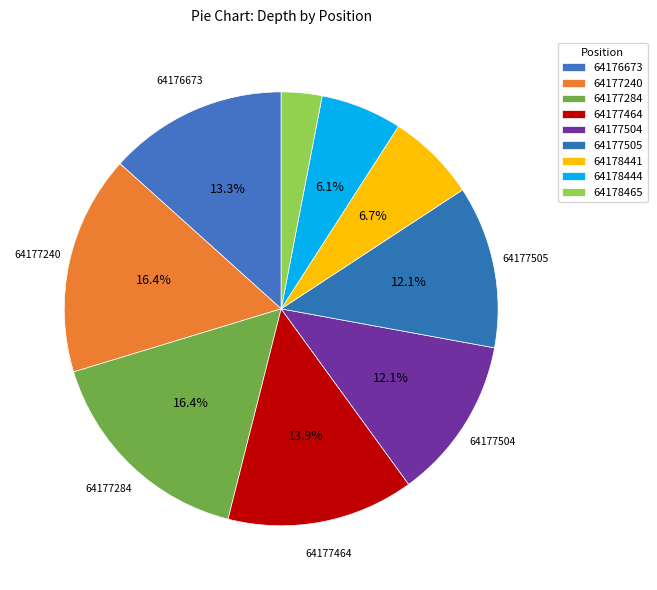

How many slices are in this pie chart?

9